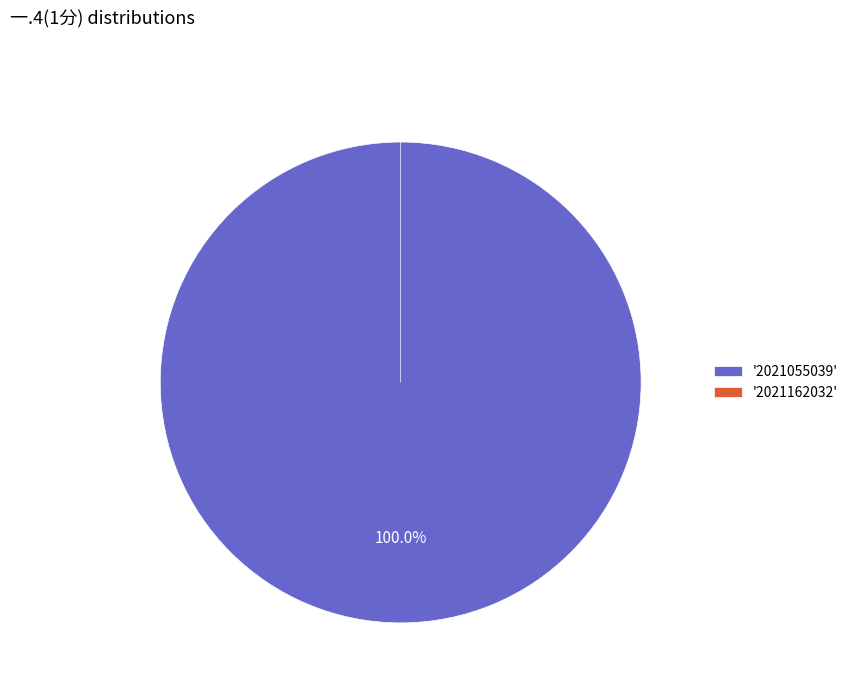

To the nearest percent, what percentage of the pie is 2021055039?

100%